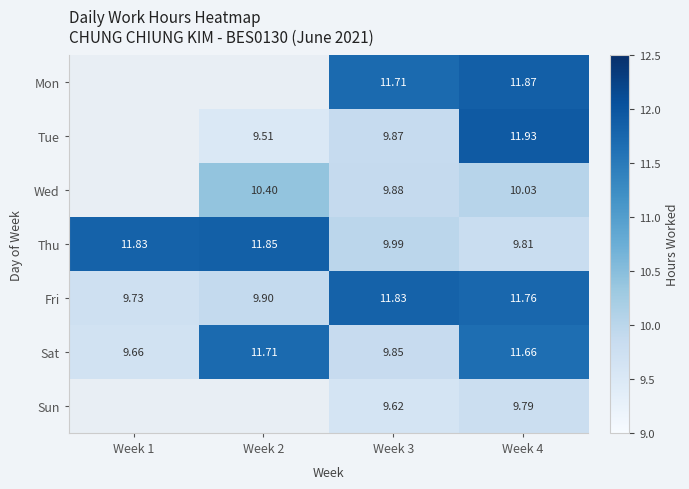

At Week 3, list the series in order from largest to smallest.

Fri, Mon, Thu, Wed, Tue, Sat, Sun